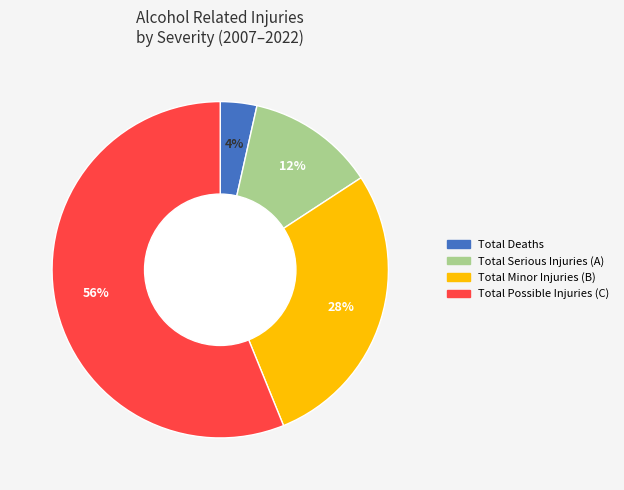

How many slices are in this pie chart?

4